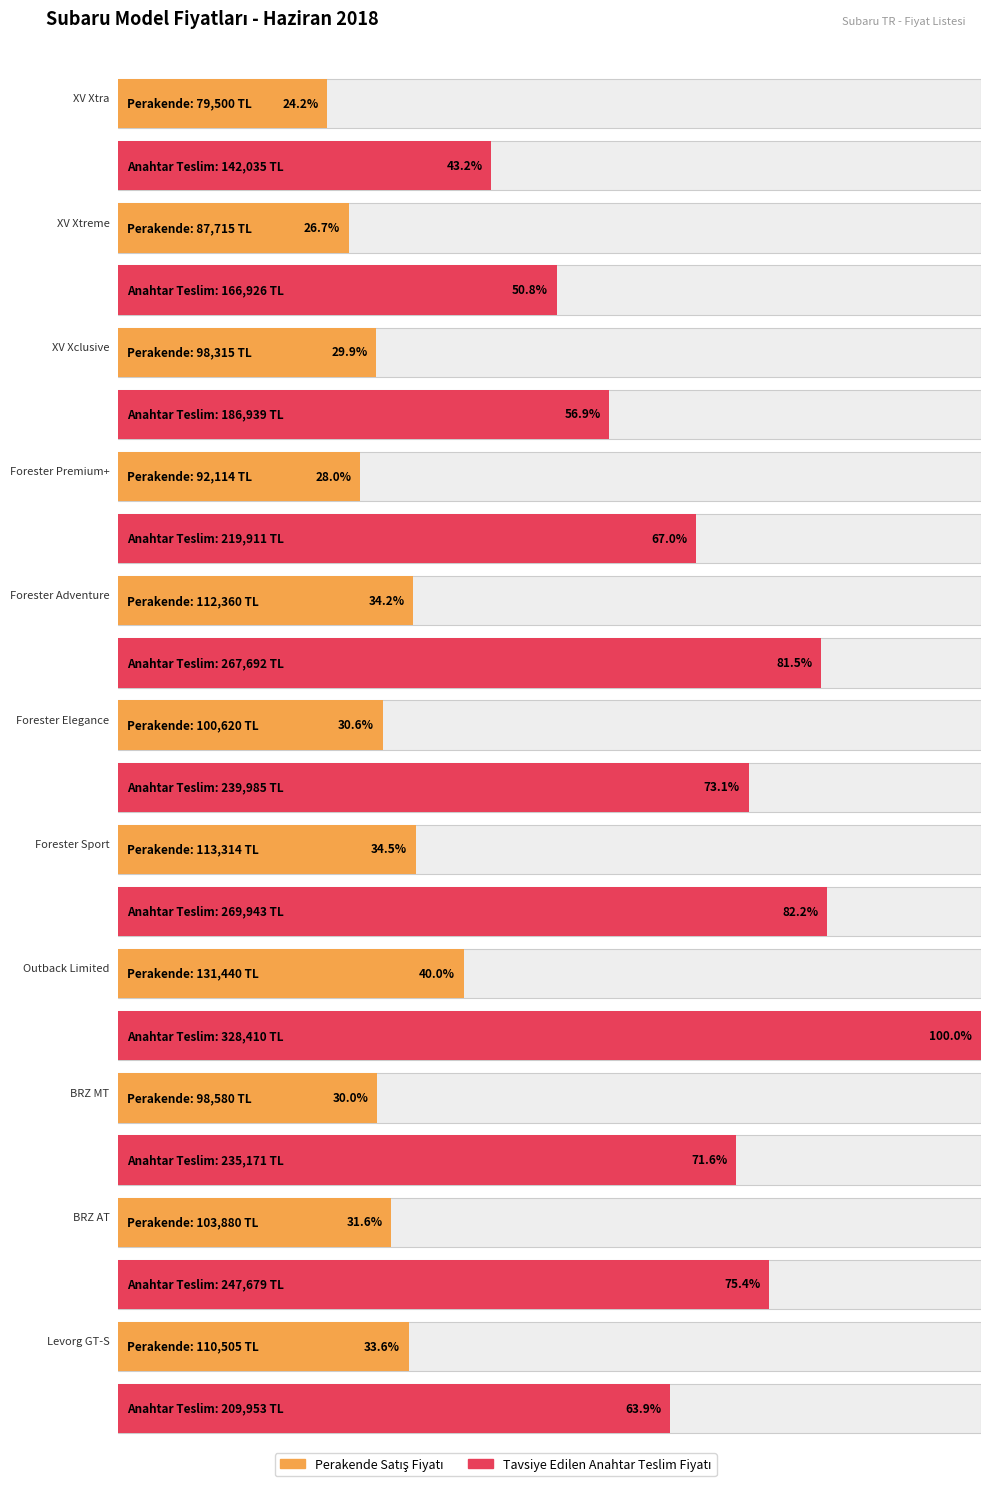

Does the chart contain any negative values?

No